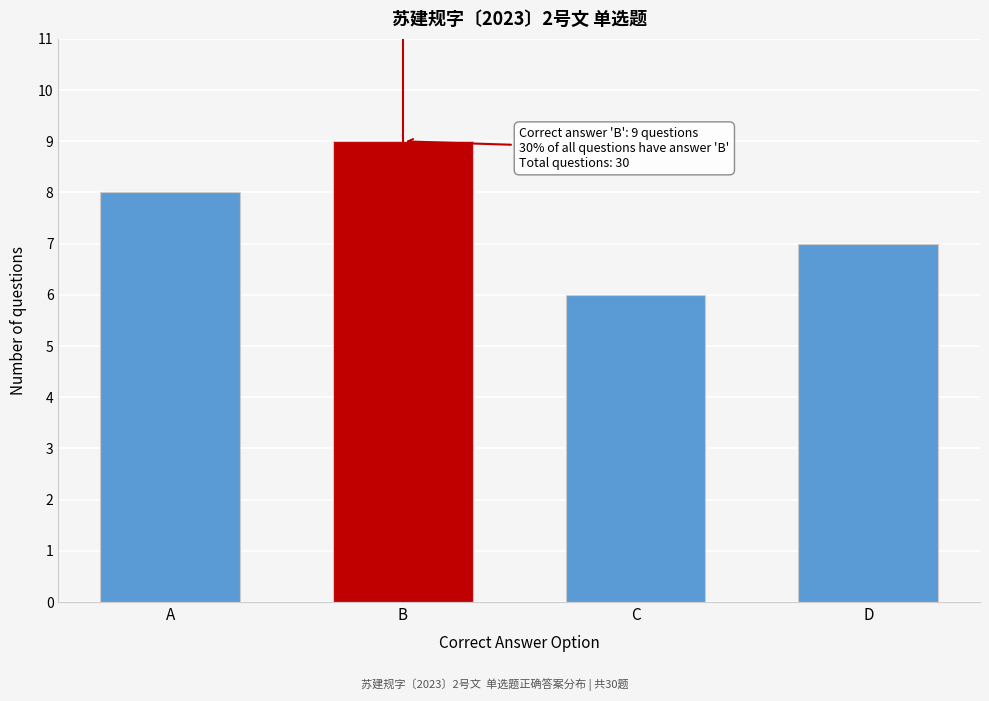

Reading left to right, extract all data points from this chart.

8	9	6	7